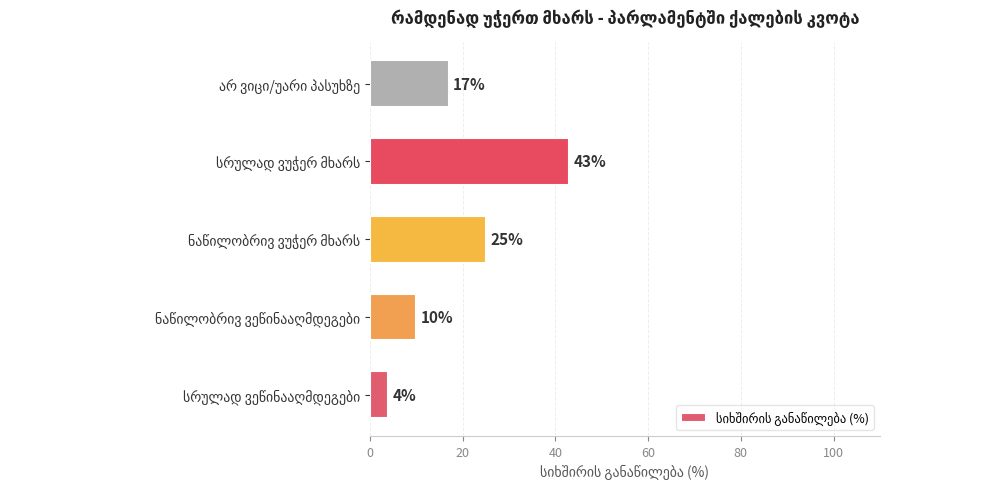

What is the smallest value displayed?

4